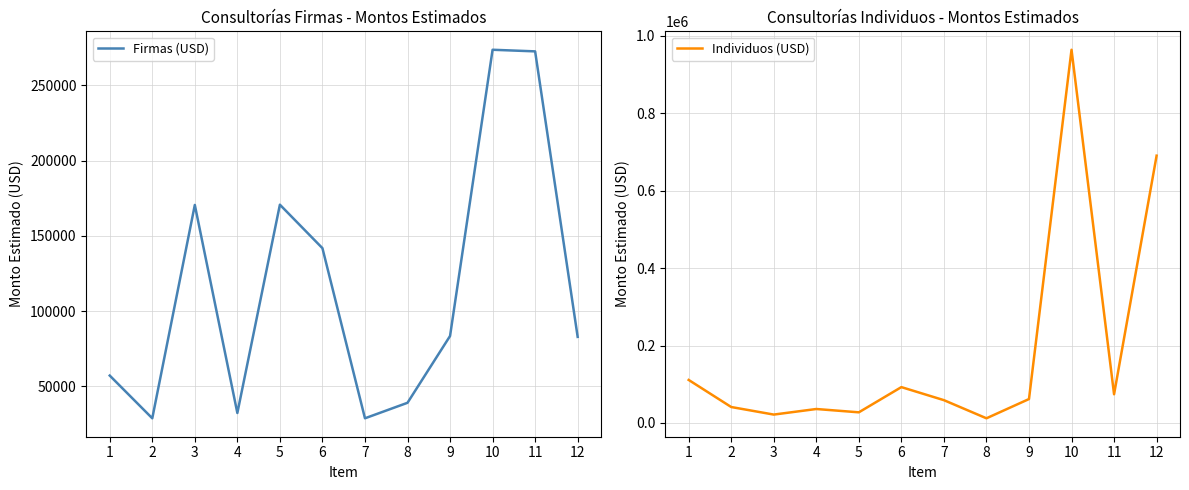

How many lines are shown in the chart?

2